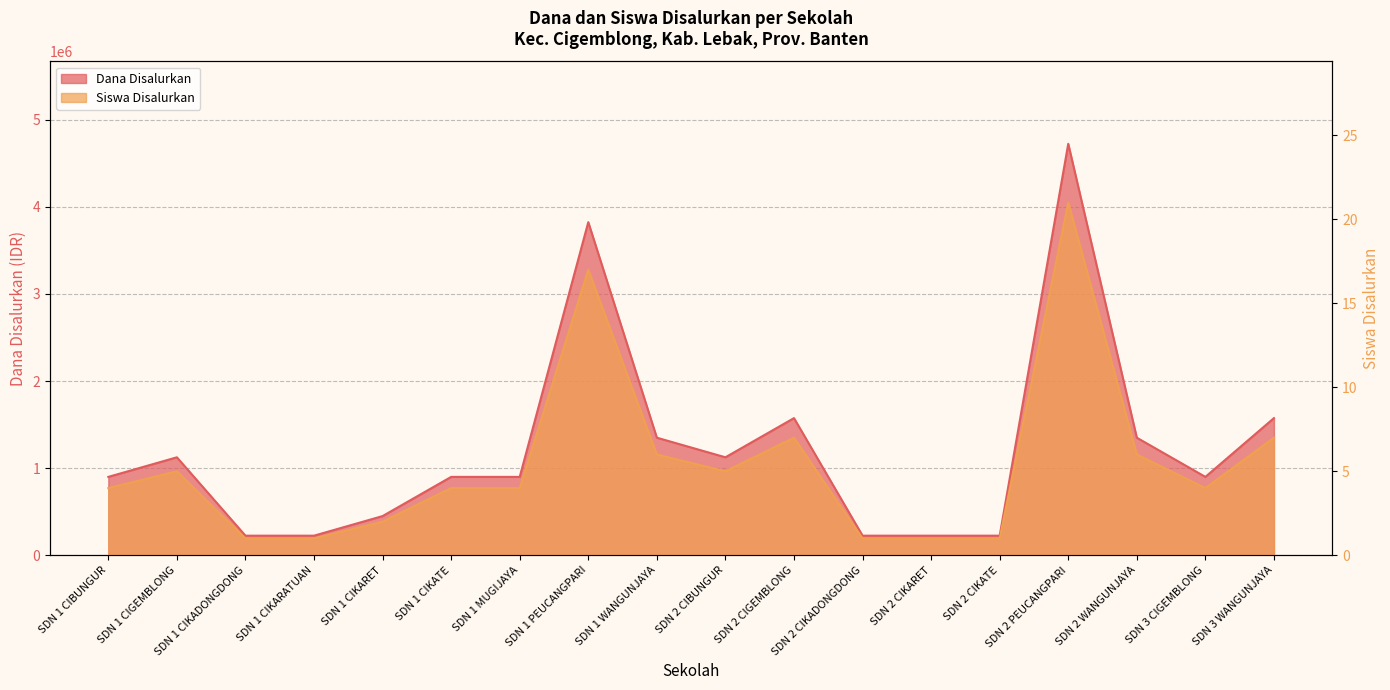

What is the difference between the Siswa Disalurkan values at SDN 1 WANGUNJAYA and SDN 1 CIKARATUAN?

5